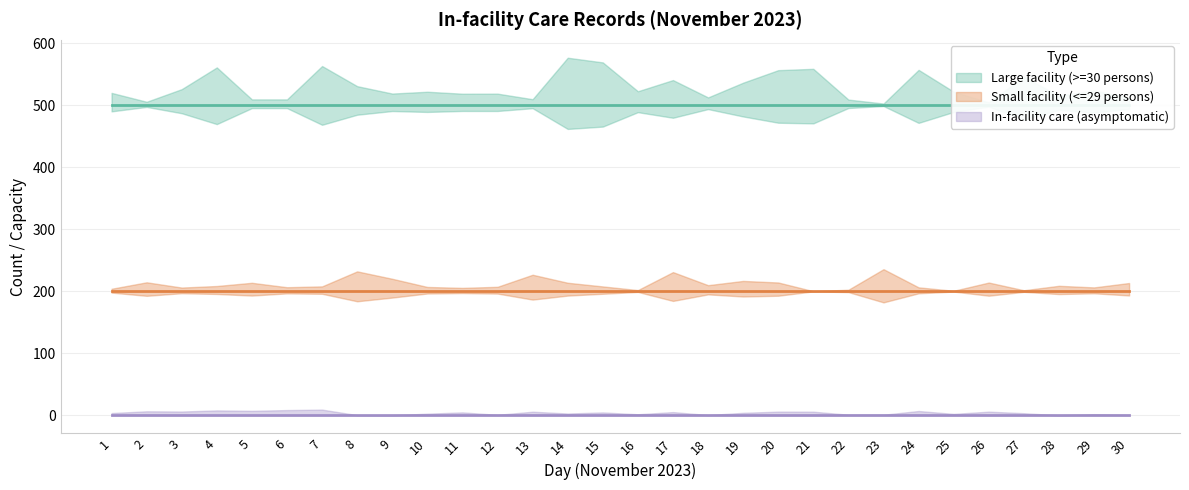

Which category has the highest value across all series?

1